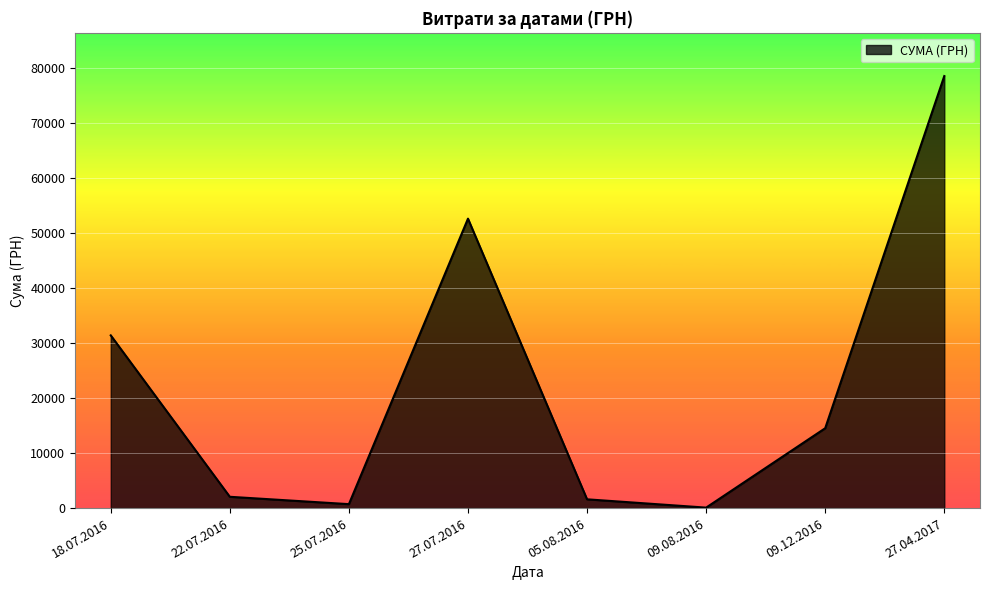

What is the change in value from 27.07.2016 to 27.04.2017?

+25942.0